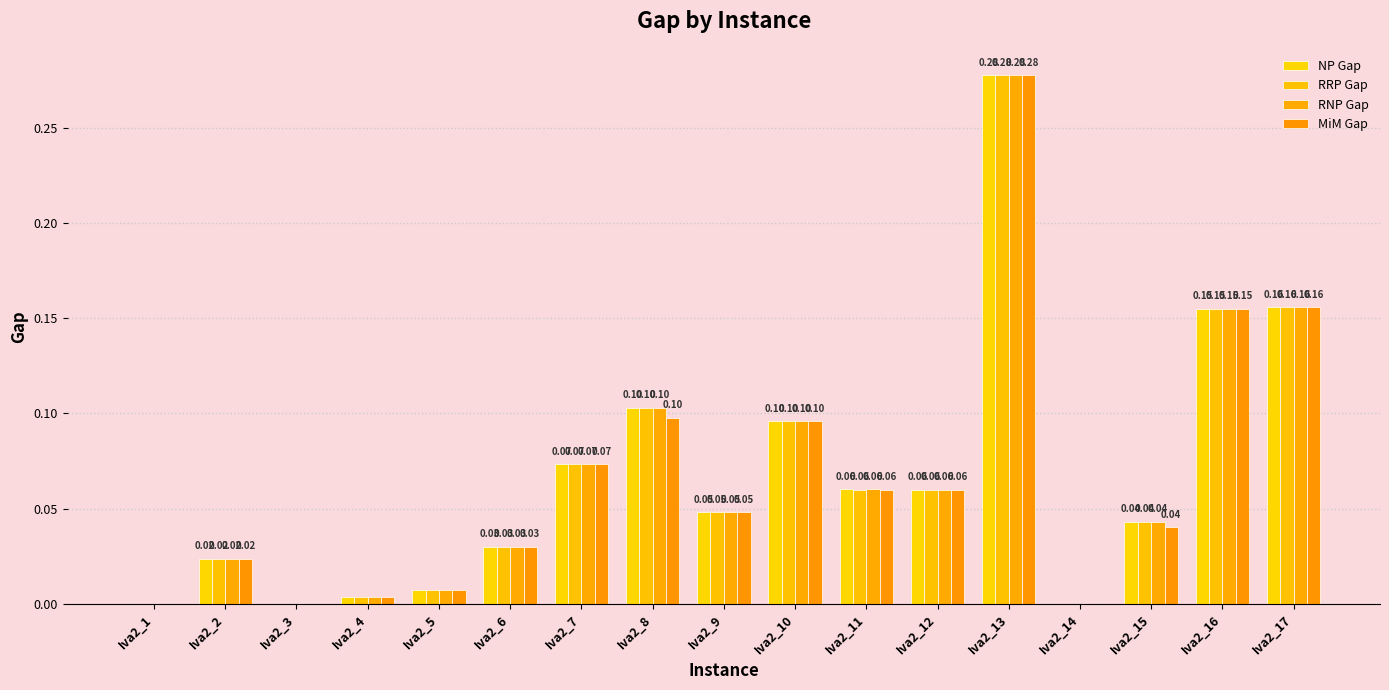

What is the sum of the NP Gap values at Iva2_6 and Iva2_10?

0.1